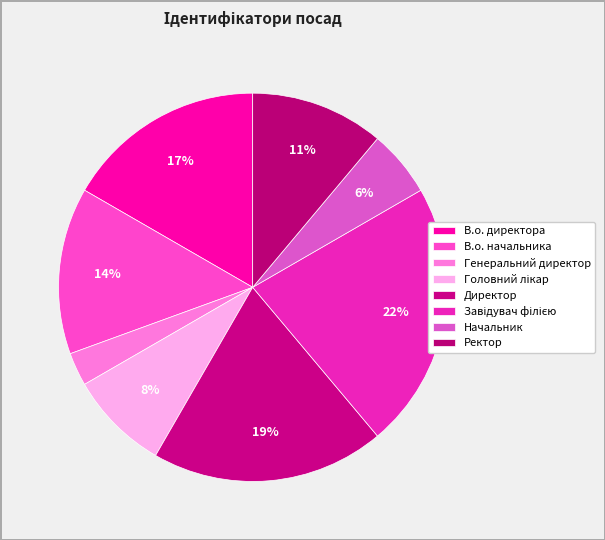

Approximately how many times larger is the value at Головний лікар compared to Директор?

0.4